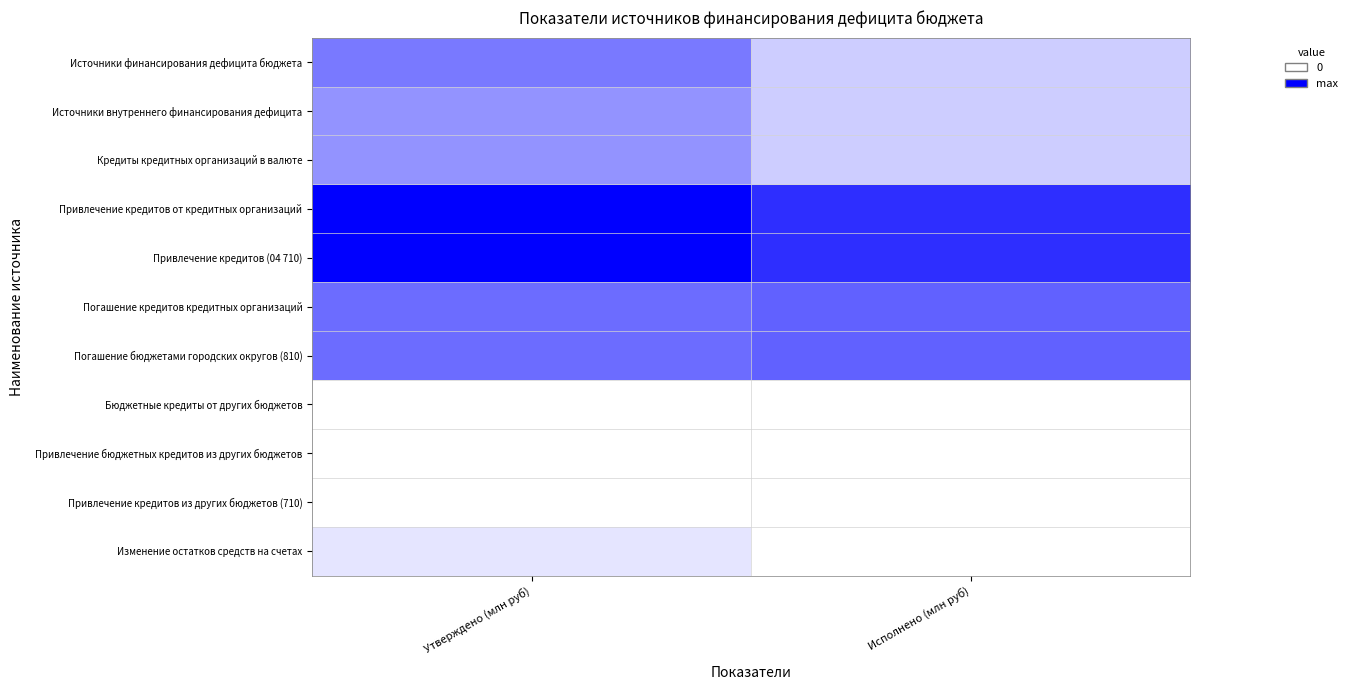

At which category is the sum across all series the highest?

Утверждено (млн руб)